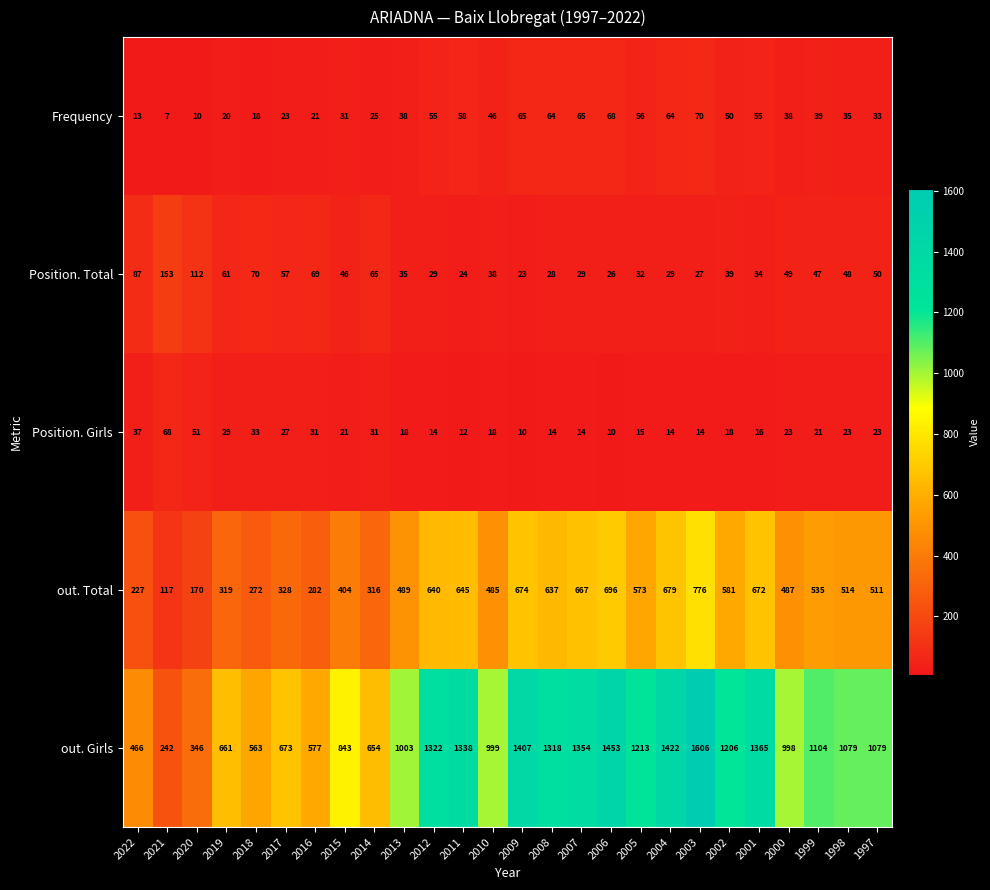

At which category does the chart reach its minimum across all series?

2021